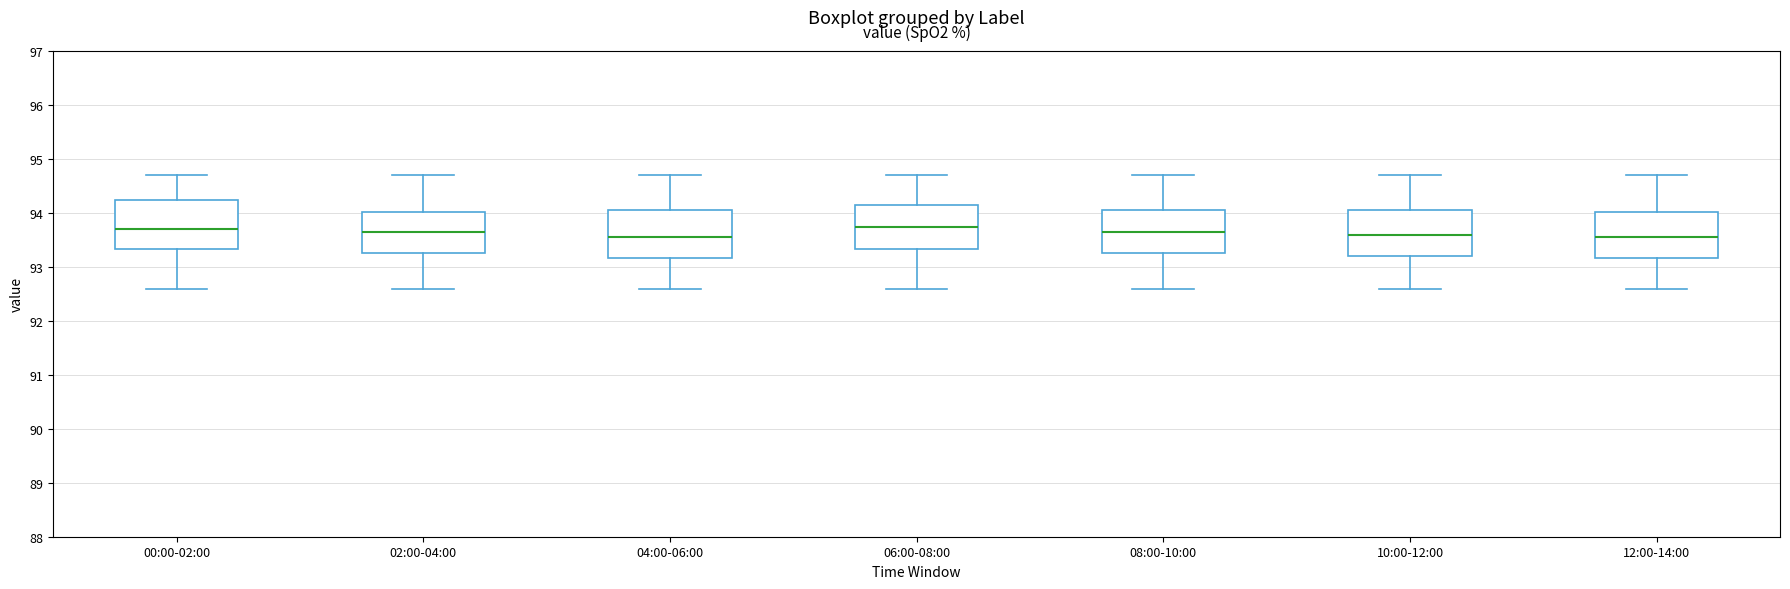

Where does the lower whisker of the box for 06:00-08:00 end on the y-axis? The values are not printed on the chart, so give them approximately, as read against the axis.

92.6